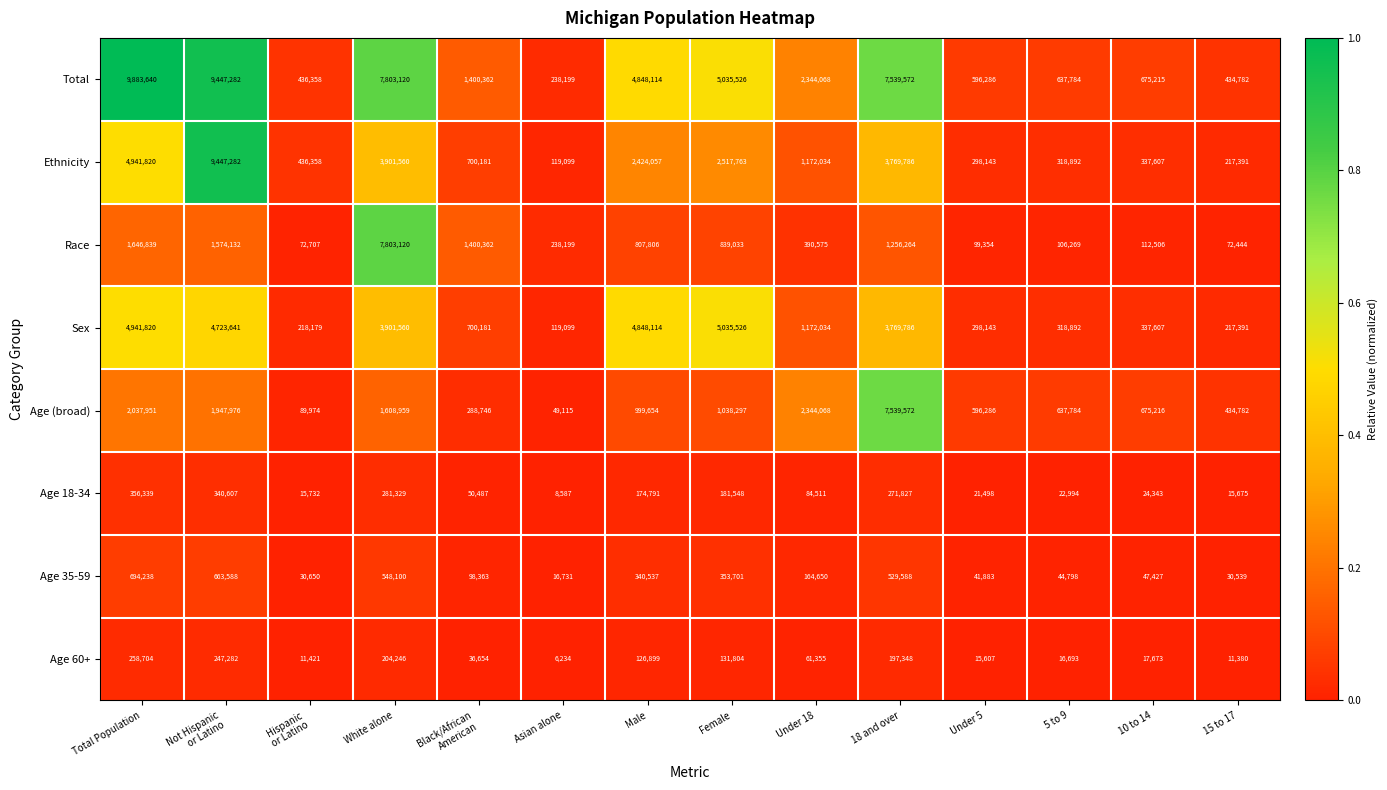

What is the sum of the Age 60+ values at Total Population and Under 18?

320059